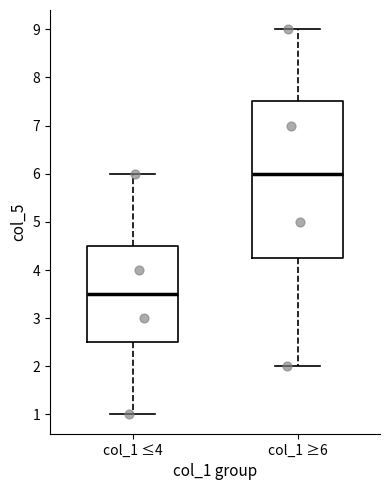

Reading left to right, read every box against the y-axis: the position of its median line, the range the box covers, and the ends of its whiskers. The values are not printed on the chart, so give them approximately, as read against the axis.

col_1 ≤4: median 3.5, box 2.5 to 4.5, whiskers 1.0 to 6.0
col_1 ≥6: median 6.0, box 4.3 to 7.5, whiskers 2.0 to 9.0